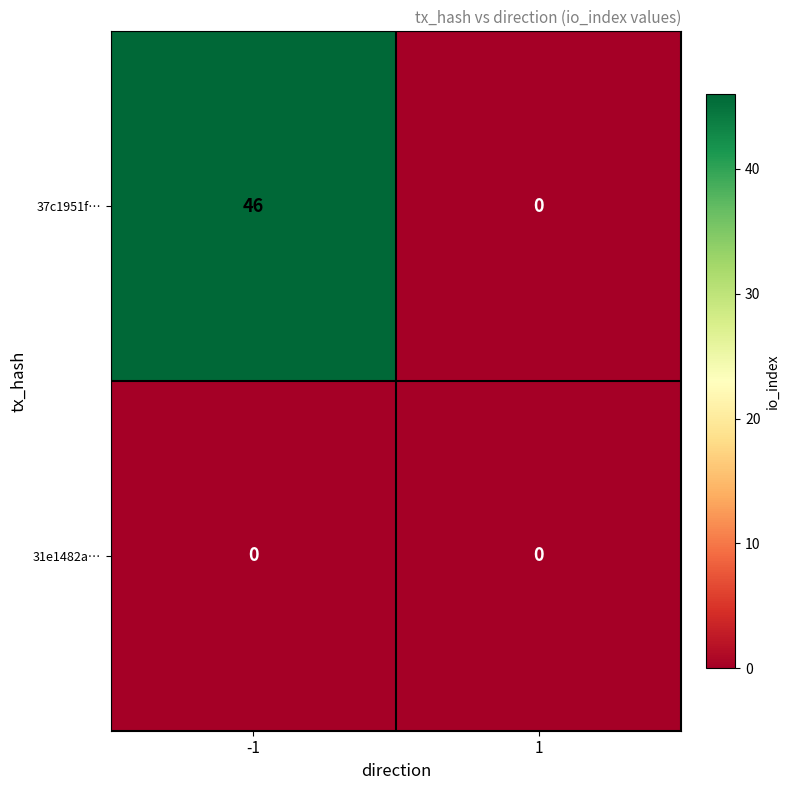

Which series has the largest total across all categories?

37c1951f…